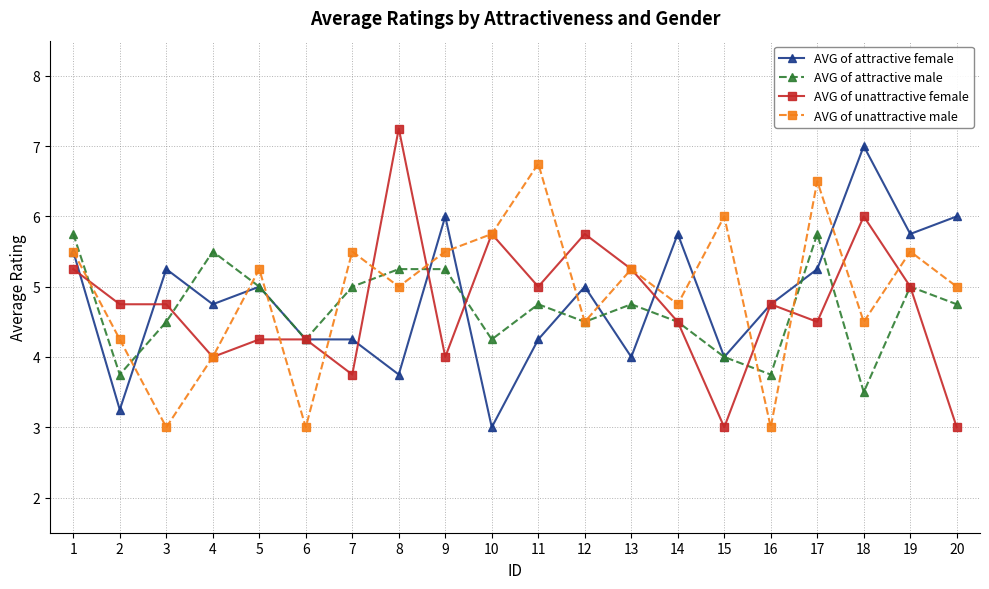

What is the difference between the highest and lowest values at 5?

1.0